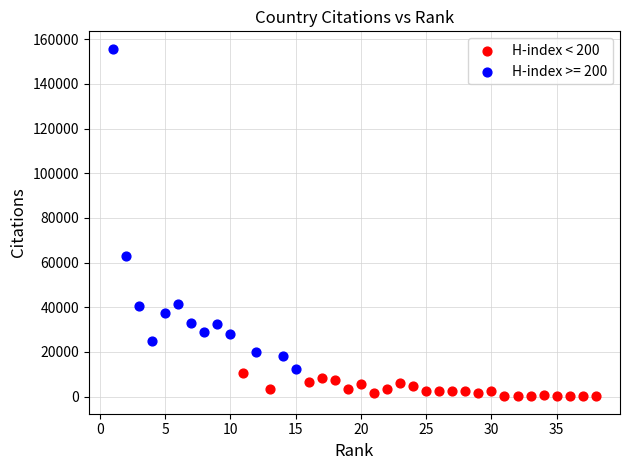

Which series contains the lowest Y value?

H-index < 200